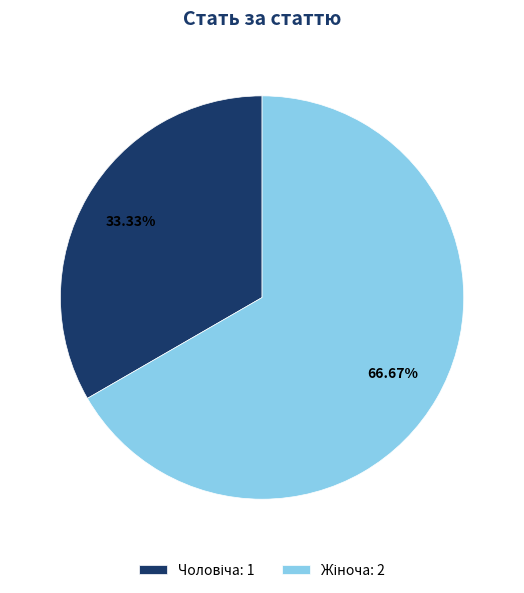

Is there any slice that represents more than half of the pie?

Yes